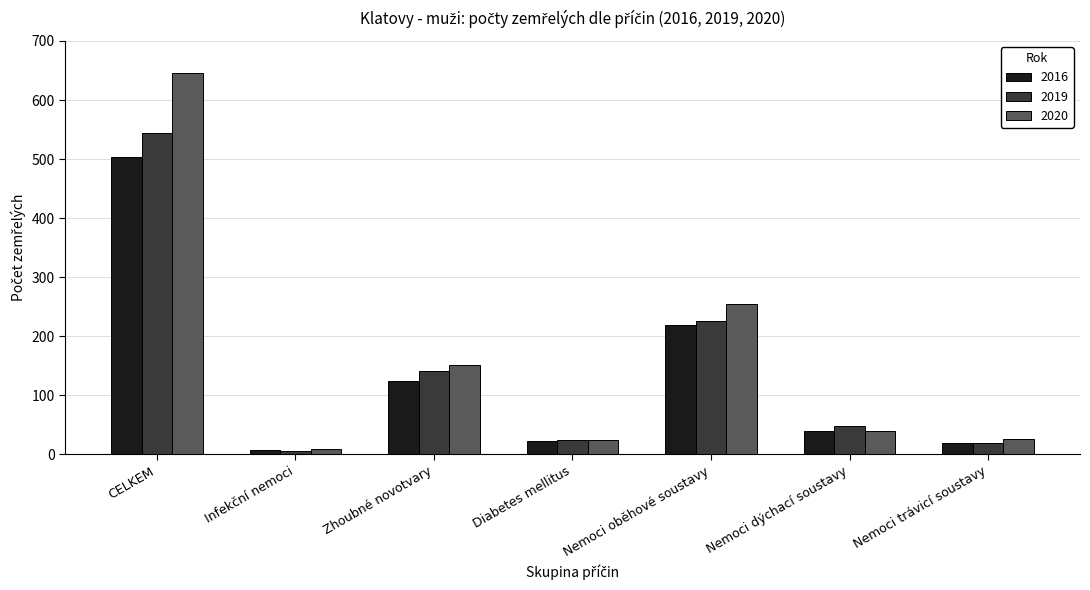

Which series has the widest spread of values?

2020